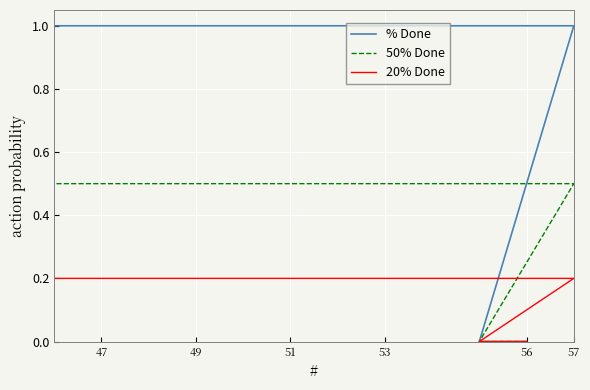

What is the sum of all % Done values?

10.0